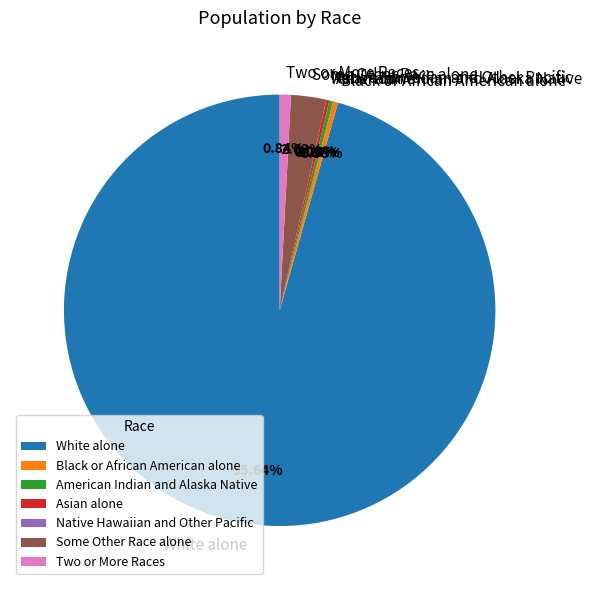

How many segments does this pie chart have?

7